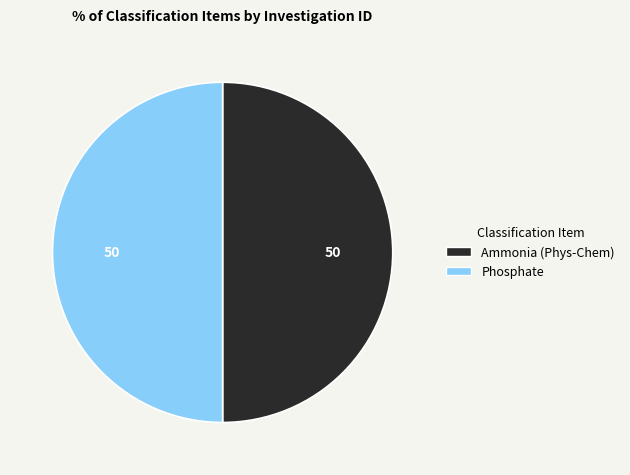

Is the sum of Ammonia (Phys-Chem) and Phosphate greater than half?

Yes